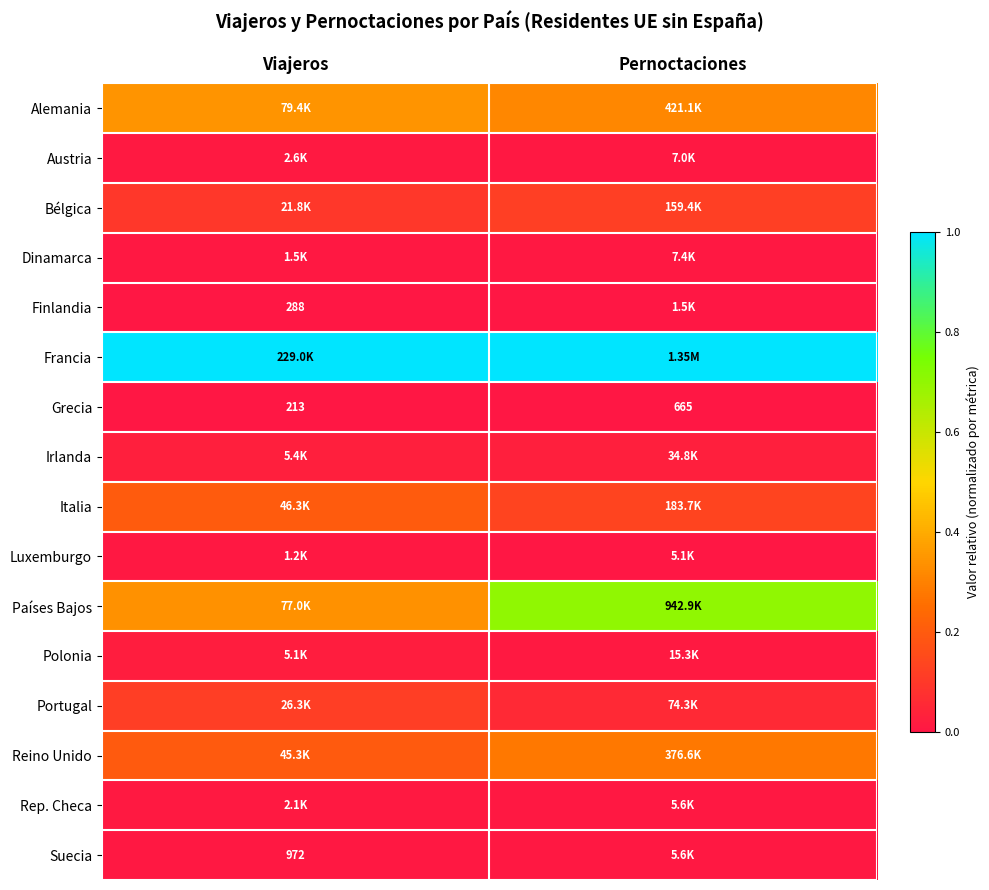

True or false: Luxemburgo has a value of 0.0 at Pernoctaciones.

True